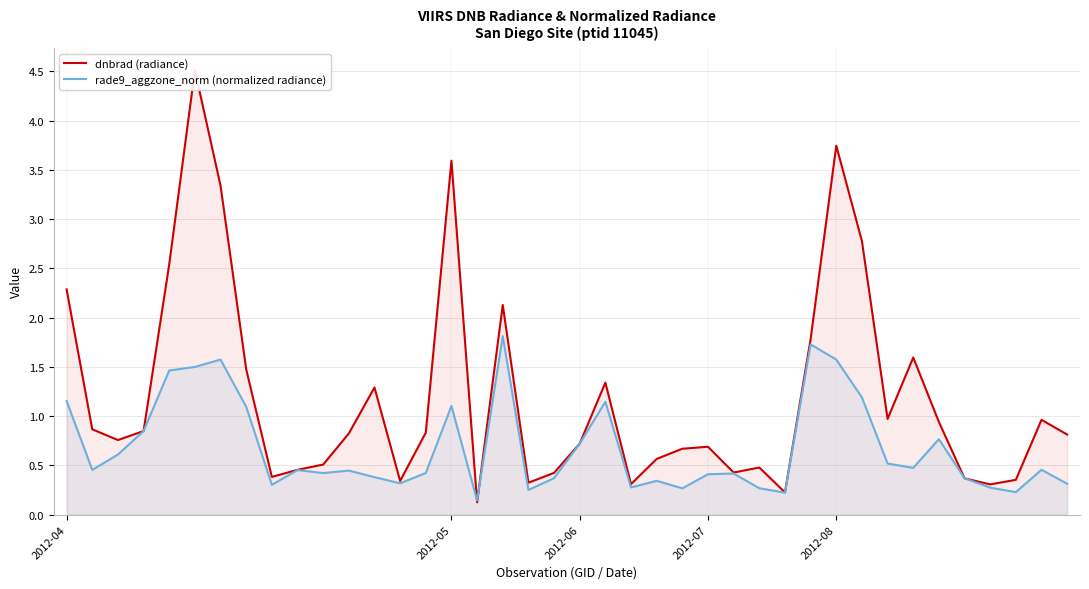

What position from the left is 30?

31